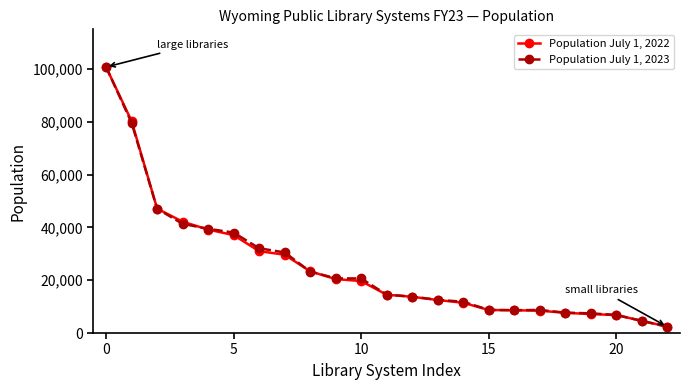

Rank the series by their average value, from lowest to highest.

Population July 1, 2022, Population July 1, 2023